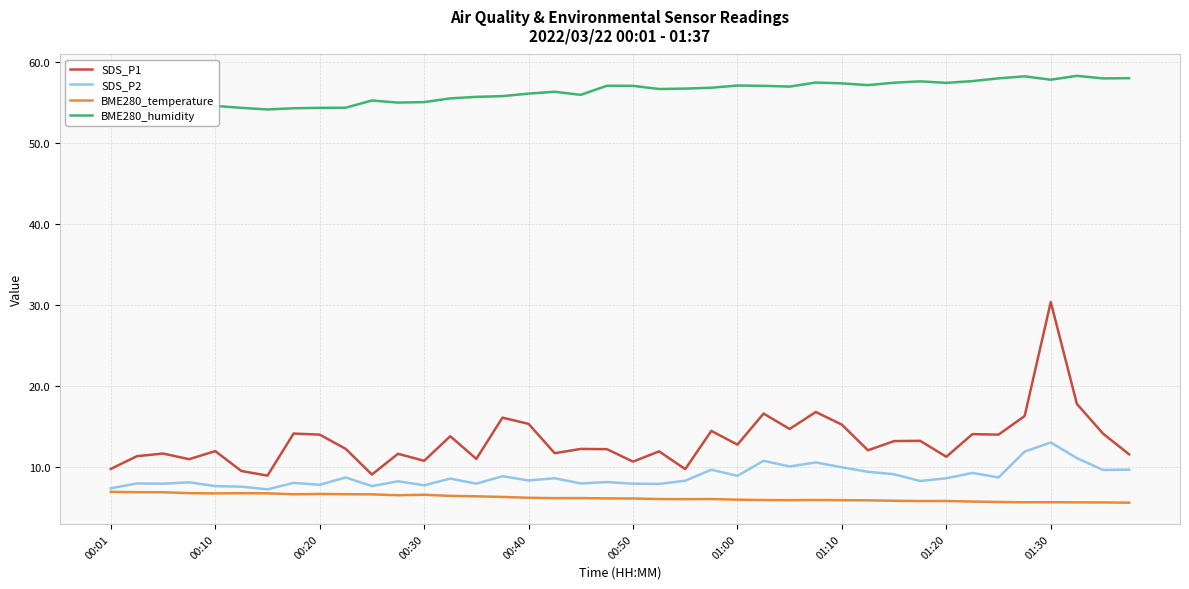

True or false: SDS_P2 and SDS_P1 intersect in this chart.

False